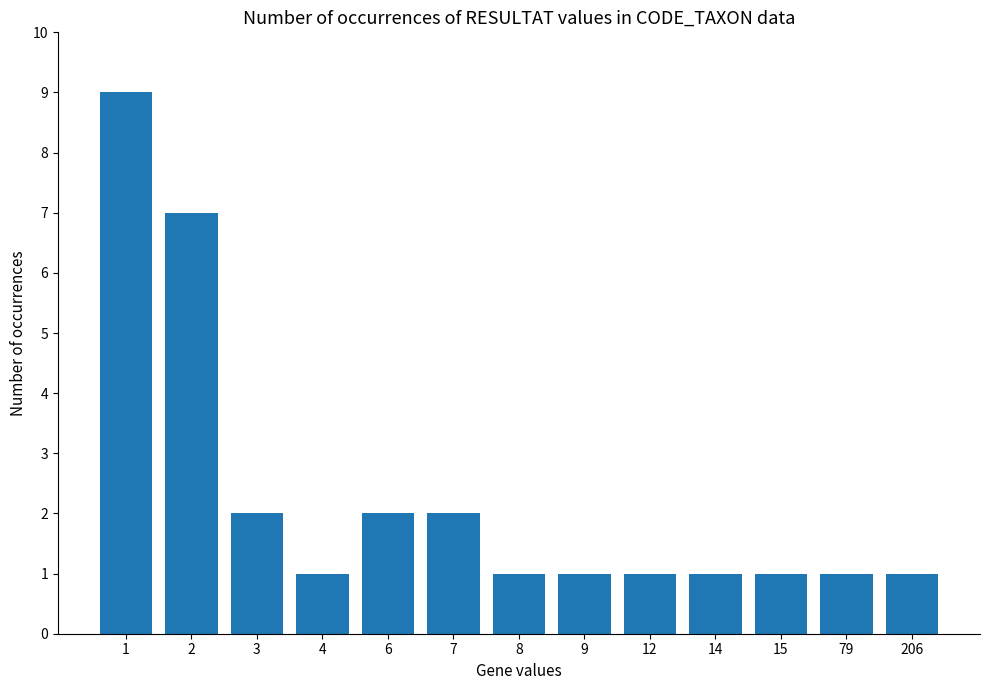

What is the value of the 6th bar from the left?

2